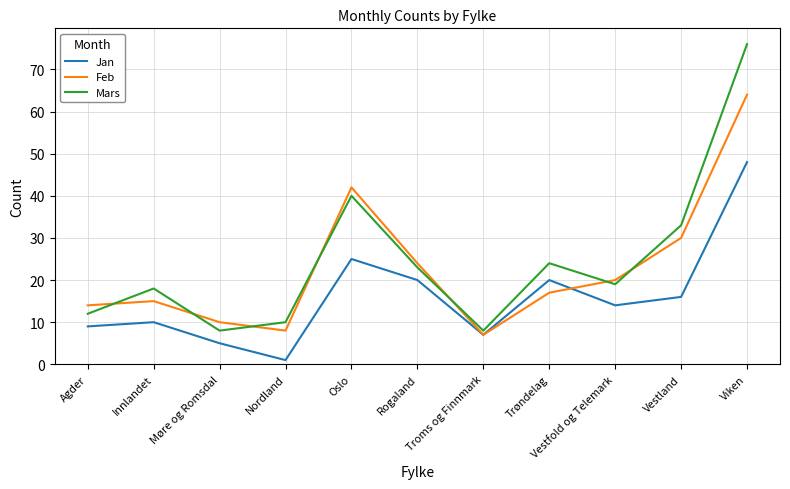

Between Rogaland and Vestland, which series saw the biggest shift?

Mars